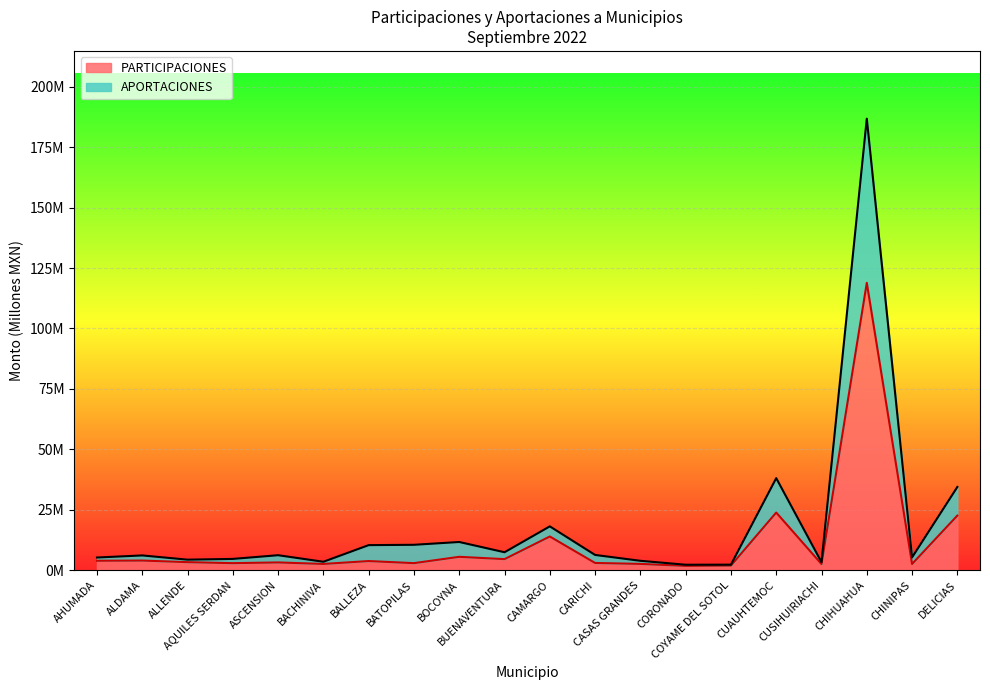

At which label does PARTICIPACIONES first exceed 3?

AHUMADA